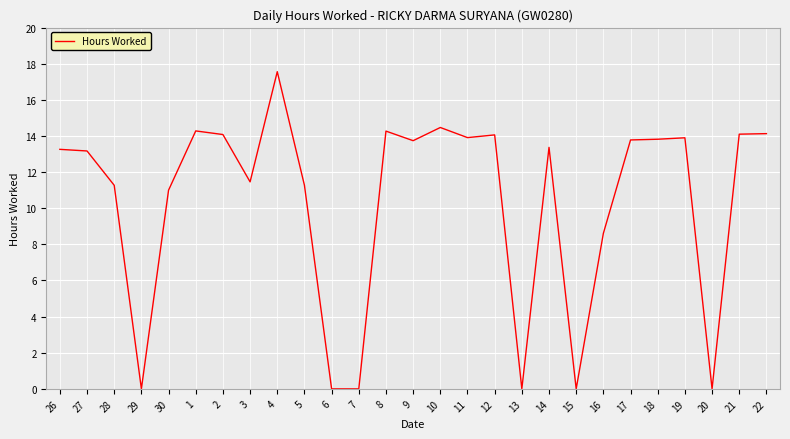

At which category does the chart reach its peak across all series?

4